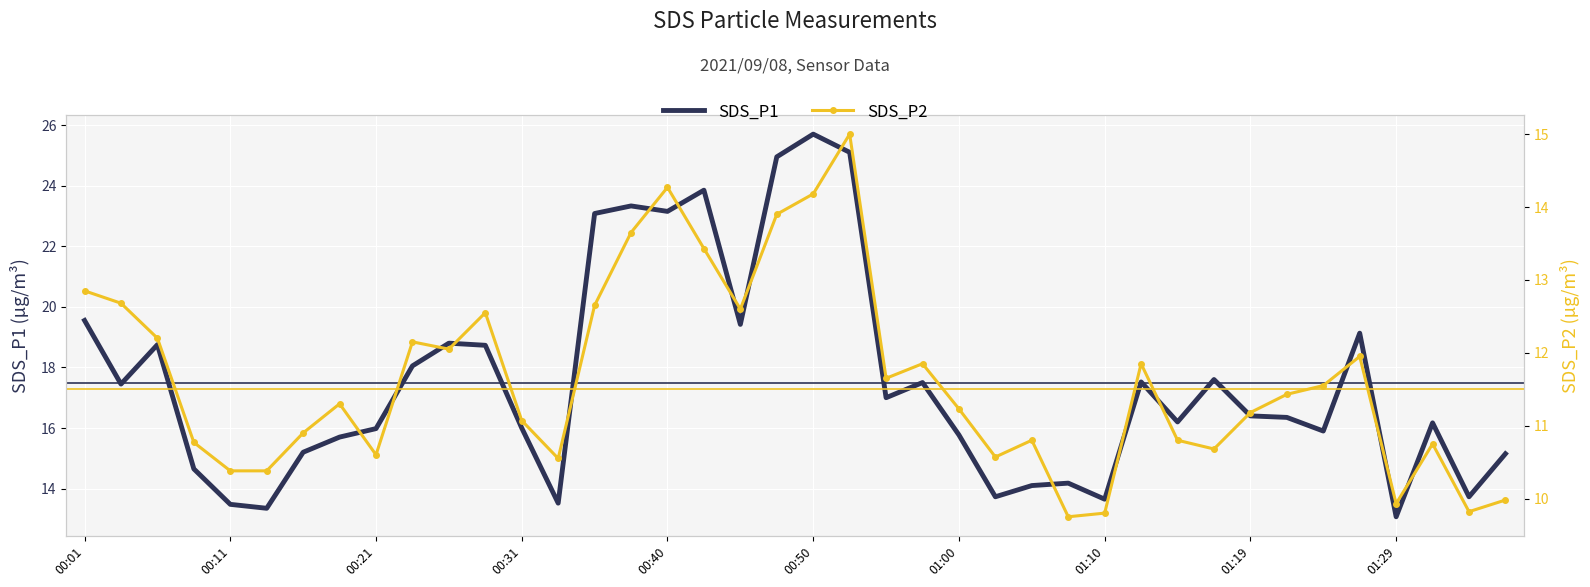

What is the maximum value shown in the chart?

25.7